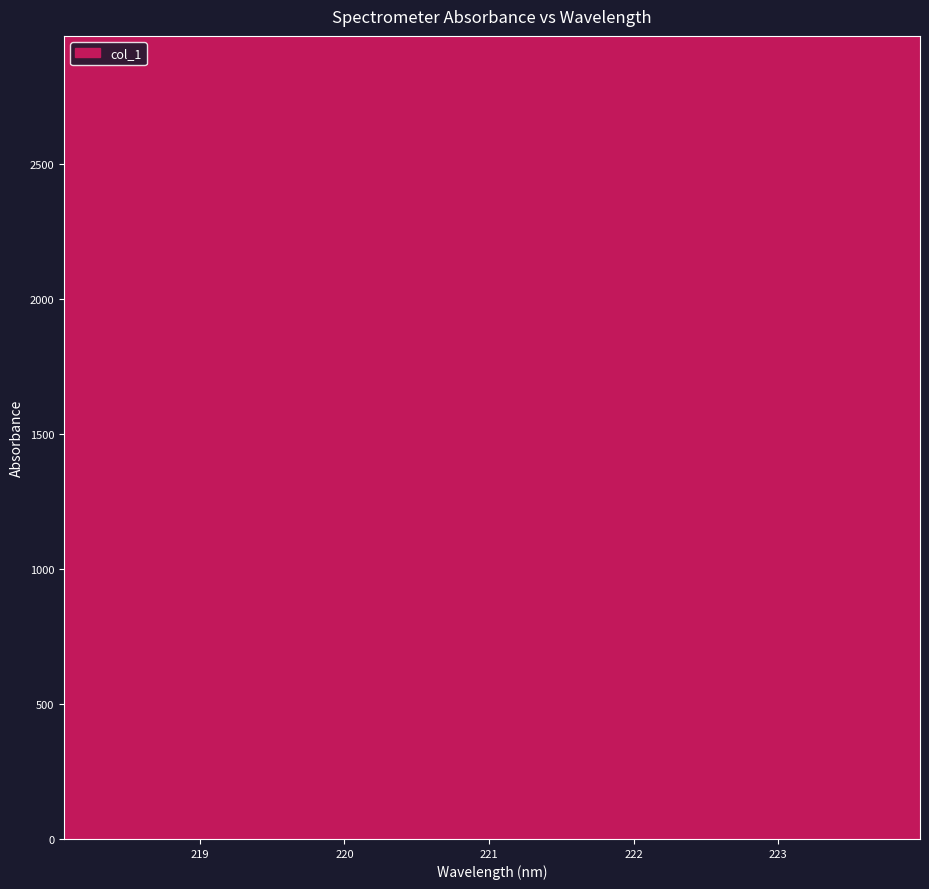

Does the chart display data point markers on the line(s)?

No